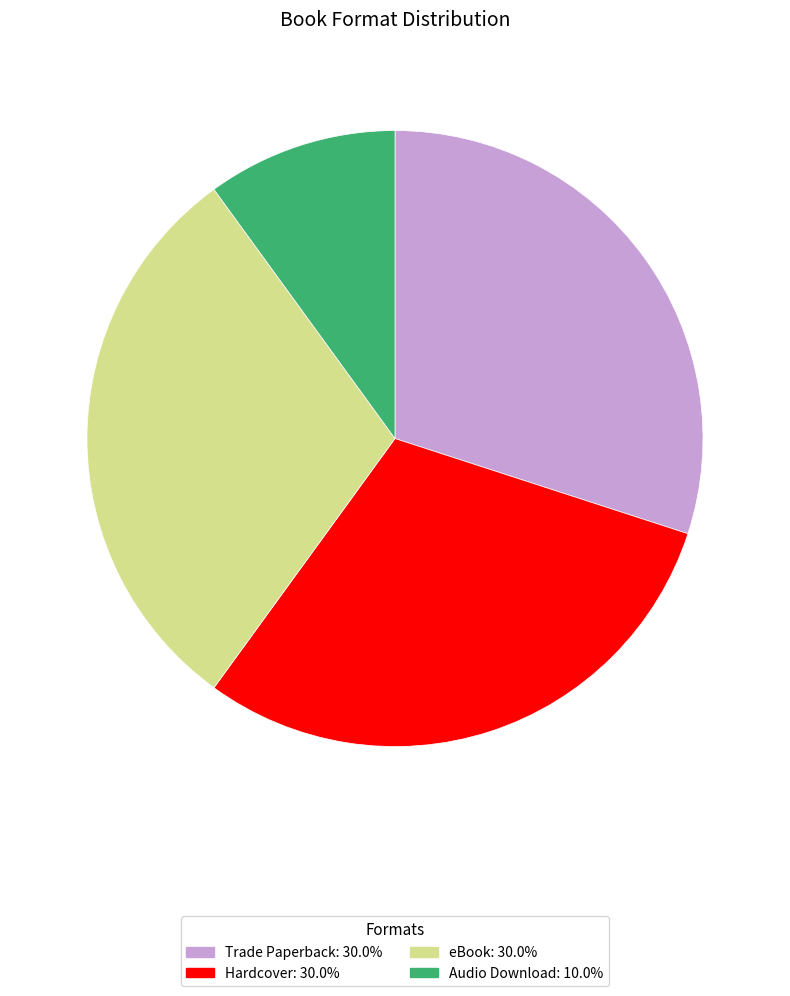

What is the smallest slice in the pie chart?

Audio Download